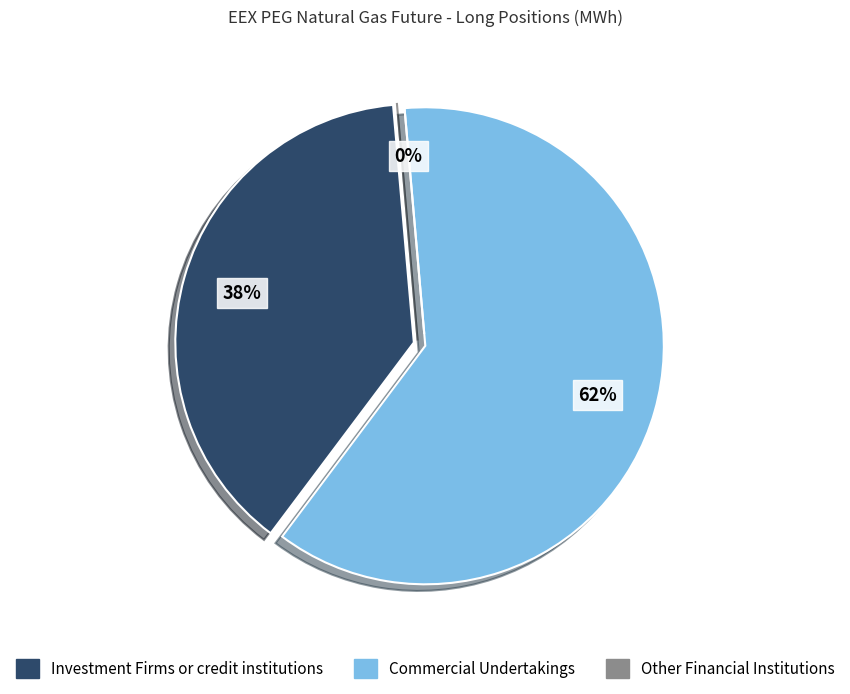

Which category accounts for the majority?

Commercial Undertakings